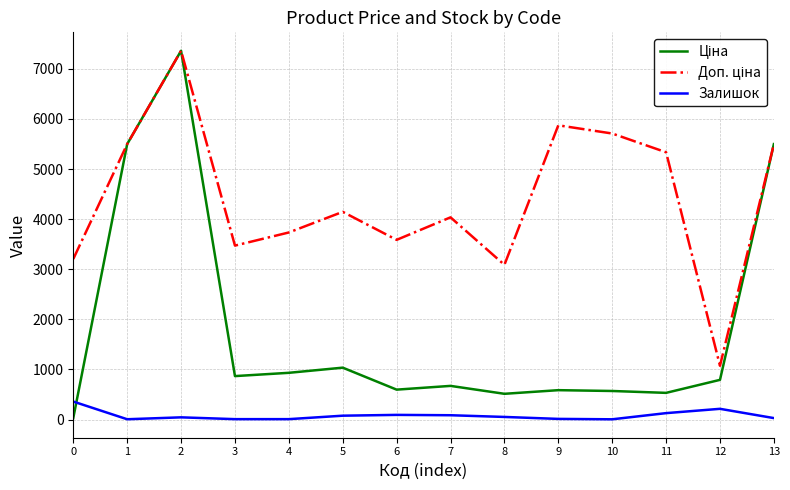

What is the maximum value for Залишок?

360.0